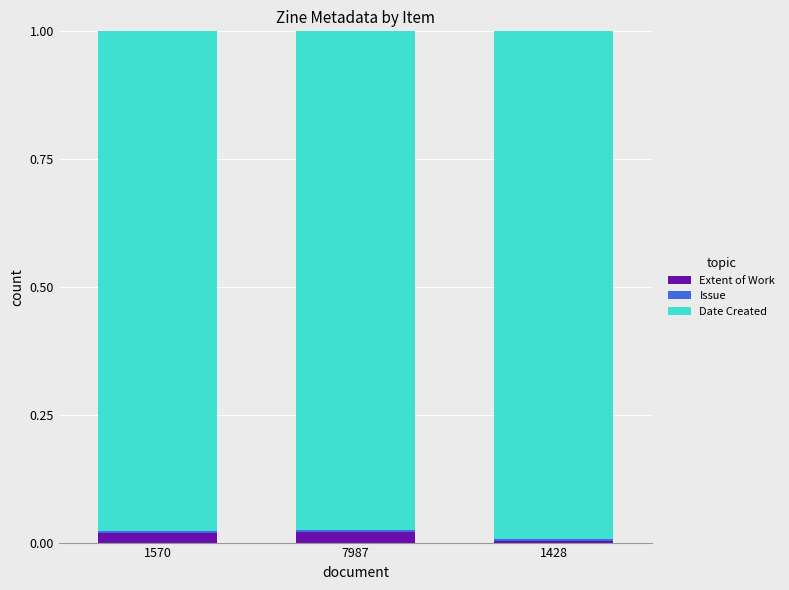

Count the Extent of Work values in the range 0 to 1.

3